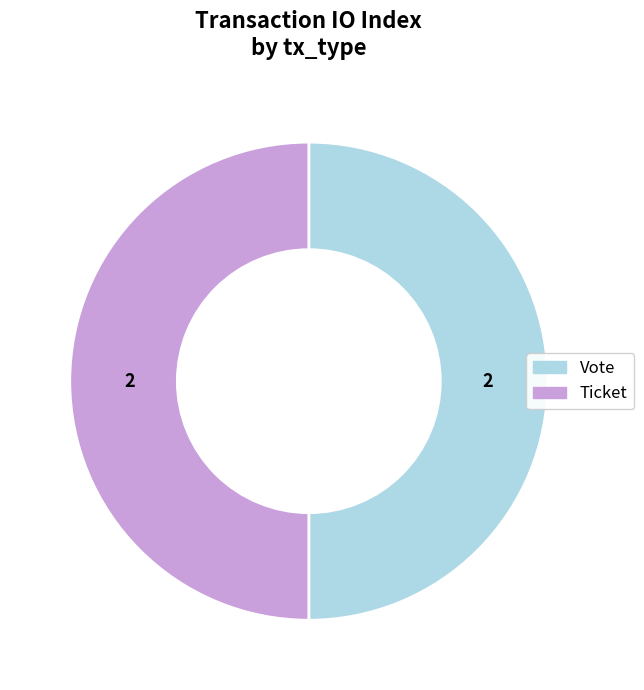

Is the sum of Ticket and Vote greater than half?

Yes